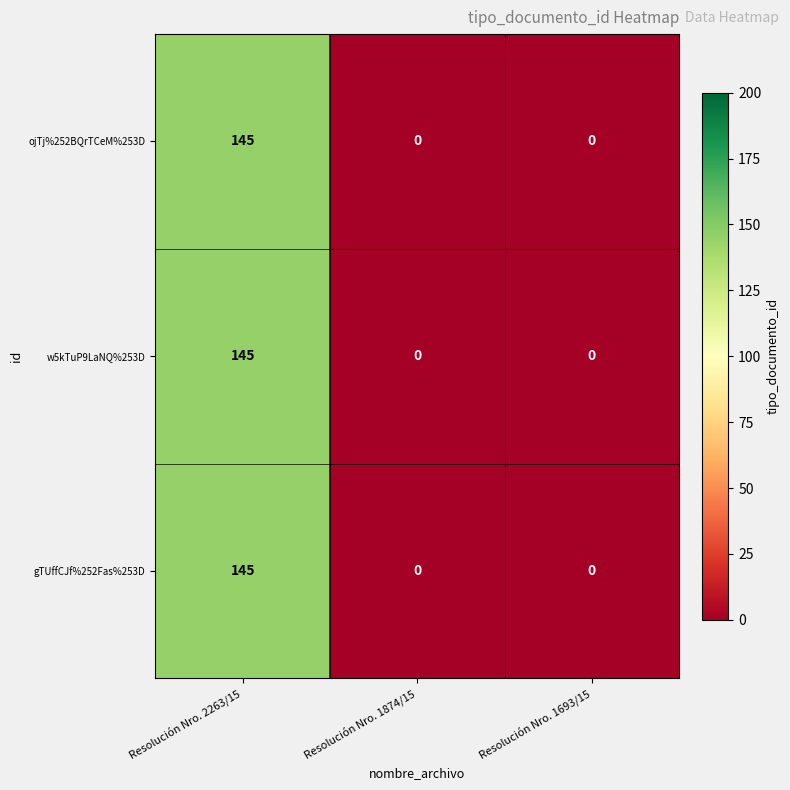

At which category is the sum across all series the highest?

Resolución Nro. 2263/15